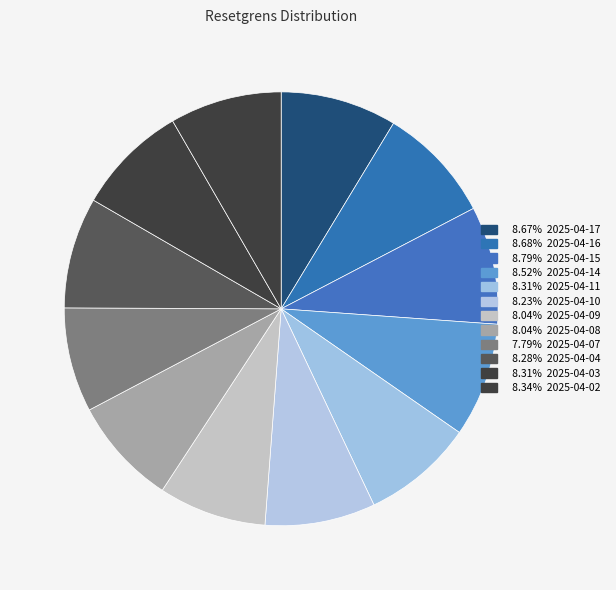

Count the number of slices in the pie.

12